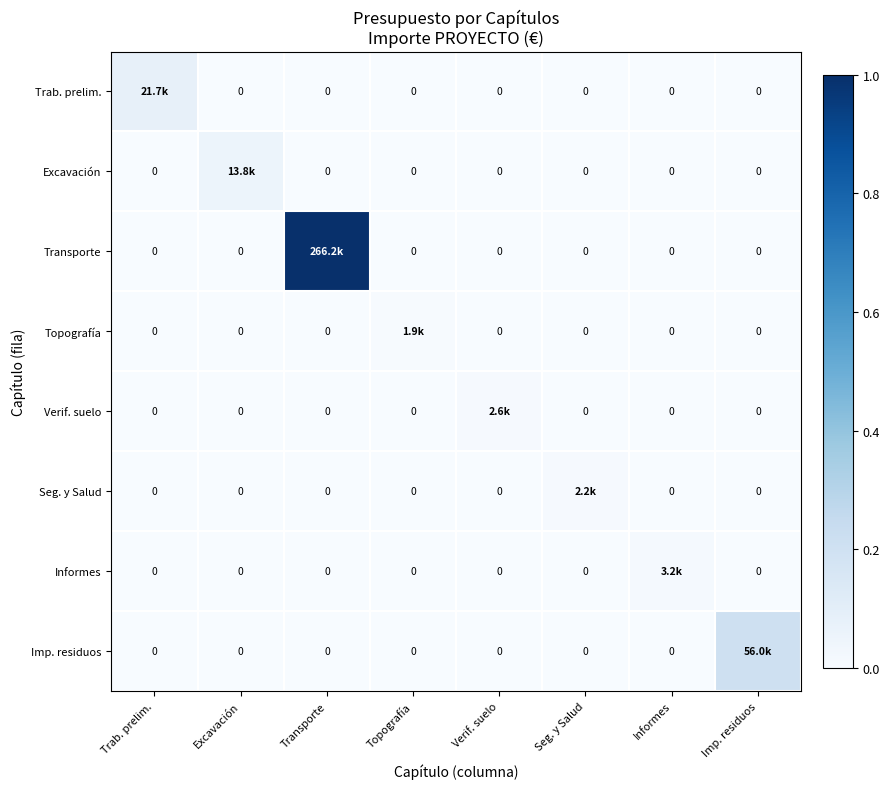

What is the sum of all Imp. residuos values?

0.2